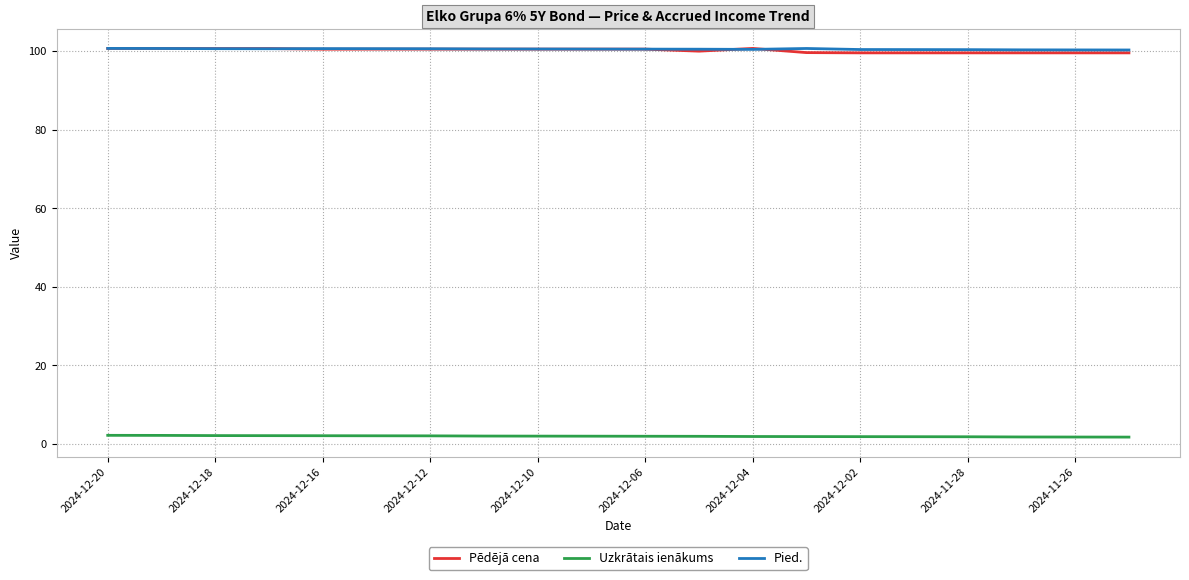

True or false: Uzkrātais ienākums and Pēdējā cena cross at least once.

False